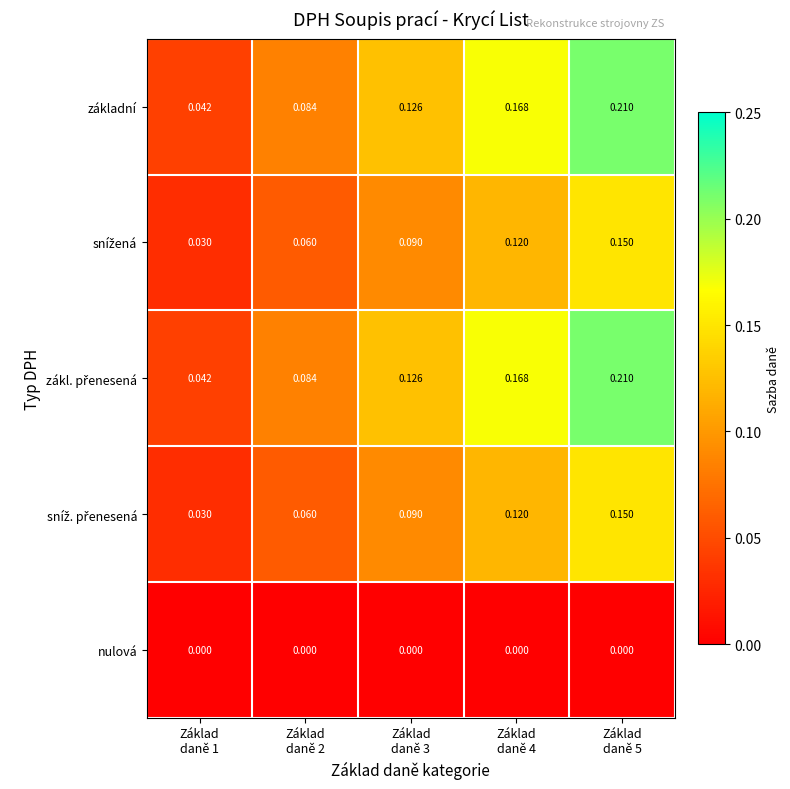

At how many categories does at least one series exceed 0?

5